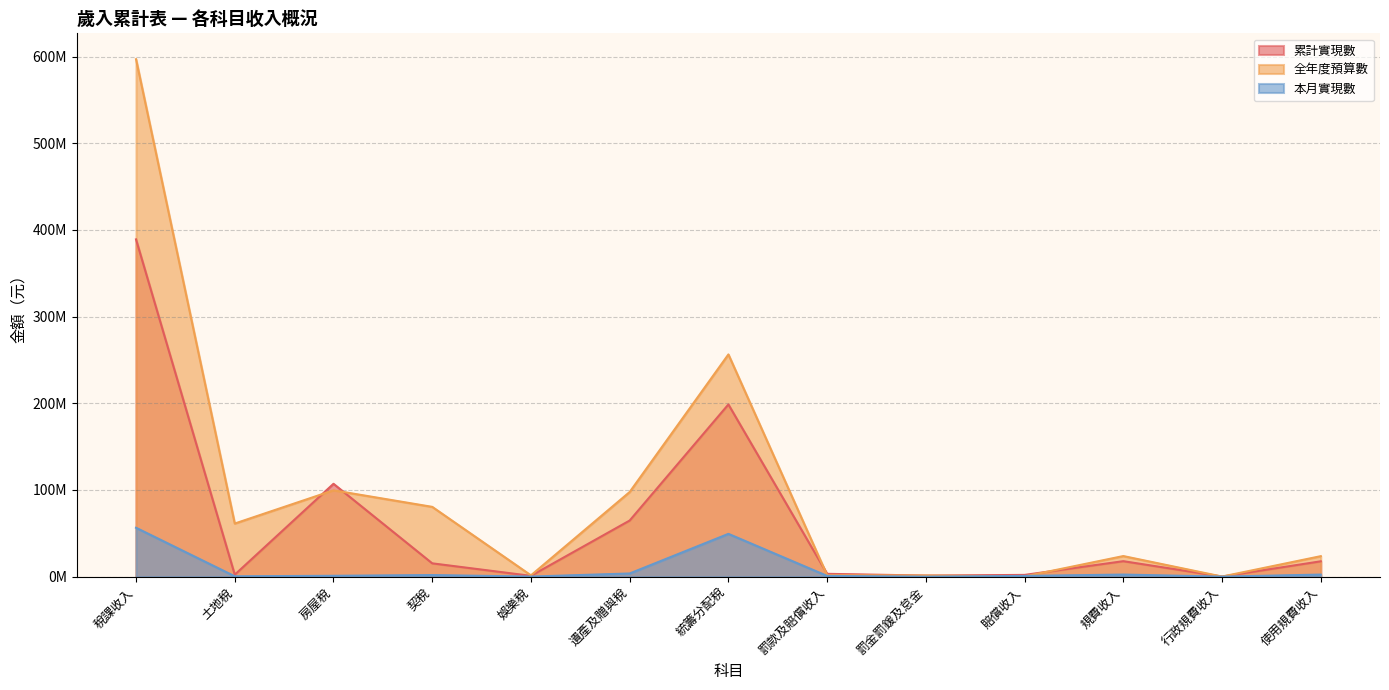

What is the sum of all 本月實現數 values?

119347044